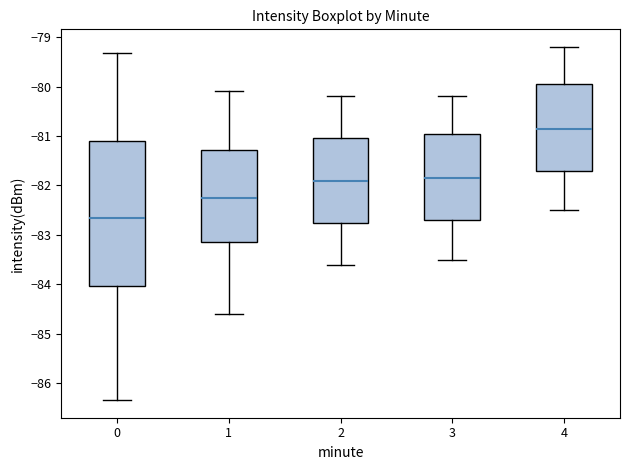

Which box has the lowest median line?

0